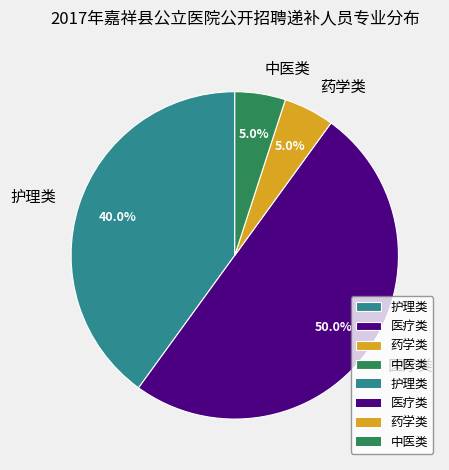

What percentage is NOT represented by 护理类?

60.0%